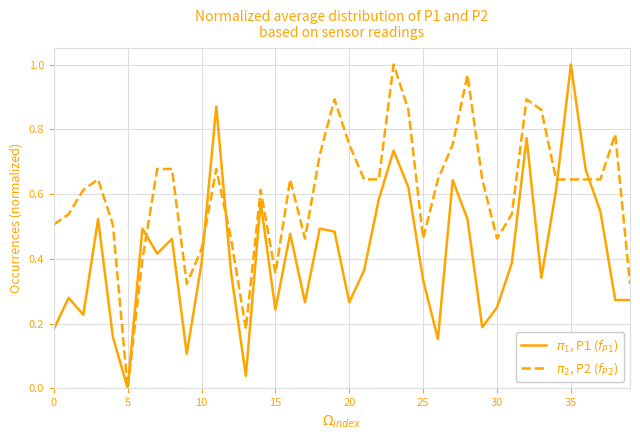

At which category does the chart reach its minimum across all series?

5